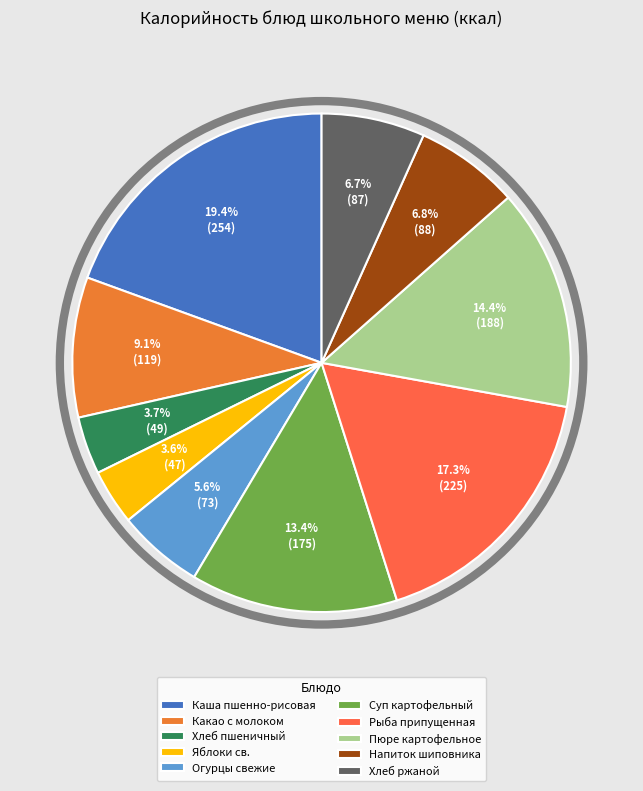

What is the largest slice in the pie chart?

Каша пшенно-рисовая